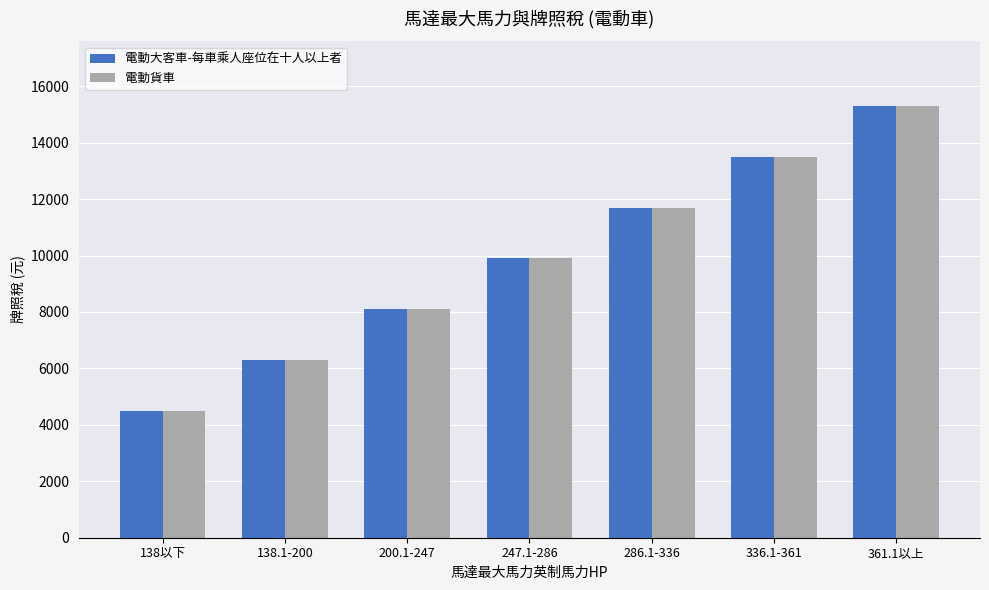

Which category has the highest value in the 電動大客車-每車乘人座位在十人以上者 series?

361.1以上